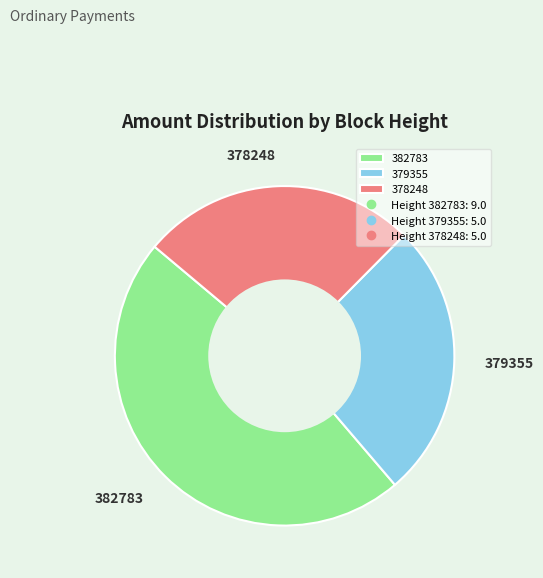

What is the ratio of the value at 379355 to the value at 378248?

1.0